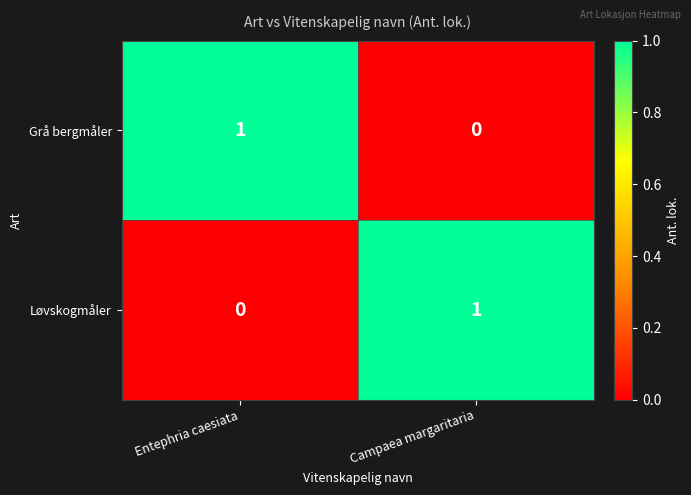

At which label does Grå bergmåler reach its minimum?

Campaea margaritaria